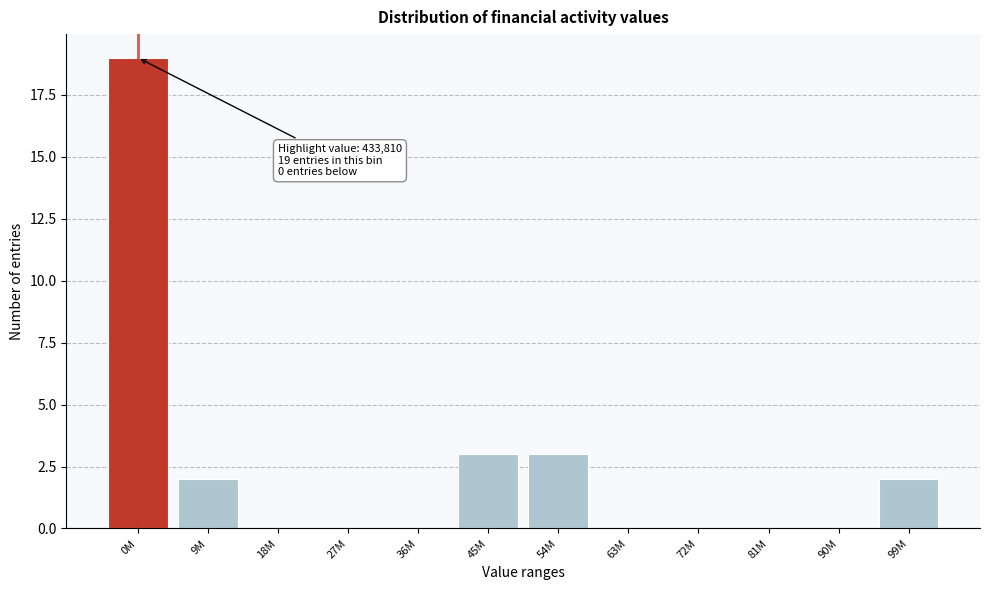

Reading right to left, extract all data points from this chart.

99M=2	90M=0	81M=0	72M=0	63M=0	54M=3	45M=3	36M=0	27M=0	18M=0	9M=2	0M=19